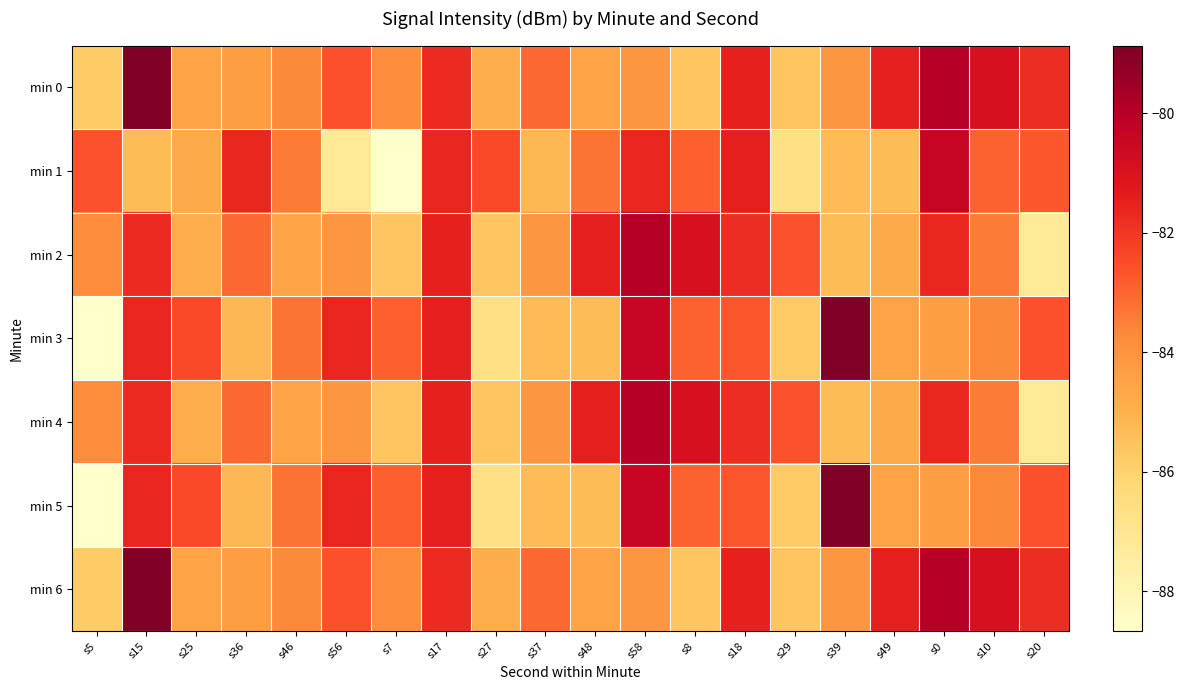

Reading right to left, what are all the values shown in this chart?

min 0: s20=-81.8	s10=-80.9	s0=-80.0	s49=-81.5	s39=-84.1	s29=-85.6	s18=-81.5	s8=-85.6	s58=-84.1	s48=-84.5	s37=-83.1	s27=-84.8	s17=-81.7	s7=-83.8	s56=-82.6	s46=-83.7	s36=-84.3	s25=-84.6	s15=-78.9	s5=-85.8
min 1: s20=-82.7	s10=-82.9	s0=-80.4	s49=-85.3	s39=-85.3	s29=-86.7	s18=-81.5	s8=-82.9	s58=-81.6	s48=-83.3	s37=-85.2	s27=-82.5	s17=-81.6	s7=-88.7	s56=-87.2	s46=-83.4	s36=-81.7	s25=-84.7	s15=-85.3	s5=-82.7
min 2: s20=-87.2	s10=-83.4	s0=-81.7	s49=-84.7	s39=-85.3	s29=-82.7	s18=-81.8	s8=-80.9	s58=-80.0	s48=-81.5	s37=-84.1	s27=-85.6	s17=-81.5	s7=-85.6	s56=-84.1	s46=-84.5	s36=-83.1	s25=-84.8	s15=-81.7	s5=-83.8
min 3: s20=-82.6	s10=-83.7	s0=-84.3	s49=-84.6	s39=-78.9	s29=-85.8	s18=-82.7	s8=-82.9	s58=-80.4	s48=-85.3	s37=-85.3	s27=-86.7	s17=-81.5	s7=-82.9	s56=-81.6	s46=-83.3	s36=-85.2	s25=-82.5	s15=-81.6	s5=-88.7
min 4: s20=-87.2	s10=-83.4	s0=-81.7	s49=-84.7	s39=-85.3	s29=-82.7	s18=-81.8	s8=-80.9	s58=-80.0	s48=-81.5	s37=-84.1	s27=-85.6	s17=-81.5	s7=-85.6	s56=-84.1	s46=-84.5	s36=-83.1	s25=-84.8	s15=-81.7	s5=-83.8
min 5: s20=-82.6	s10=-83.7	s0=-84.3	s49=-84.6	s39=-78.9	s29=-85.8	s18=-82.7	s8=-82.9	s58=-80.4	s48=-85.3	s37=-85.3	s27=-86.7	s17=-81.5	s7=-82.9	s56=-81.6	s46=-83.3	s36=-85.2	s25=-82.5	s15=-81.6	s5=-88.7
min 6: s20=-81.8	s10=-80.9	s0=-80.0	s49=-81.5	s39=-84.1	s29=-85.6	s18=-81.5	s8=-85.6	s58=-84.1	s48=-84.5	s37=-83.1	s27=-84.8	s17=-81.7	s7=-83.8	s56=-82.6	s46=-83.7	s36=-84.3	s25=-84.6	s15=-78.9	s5=-85.8